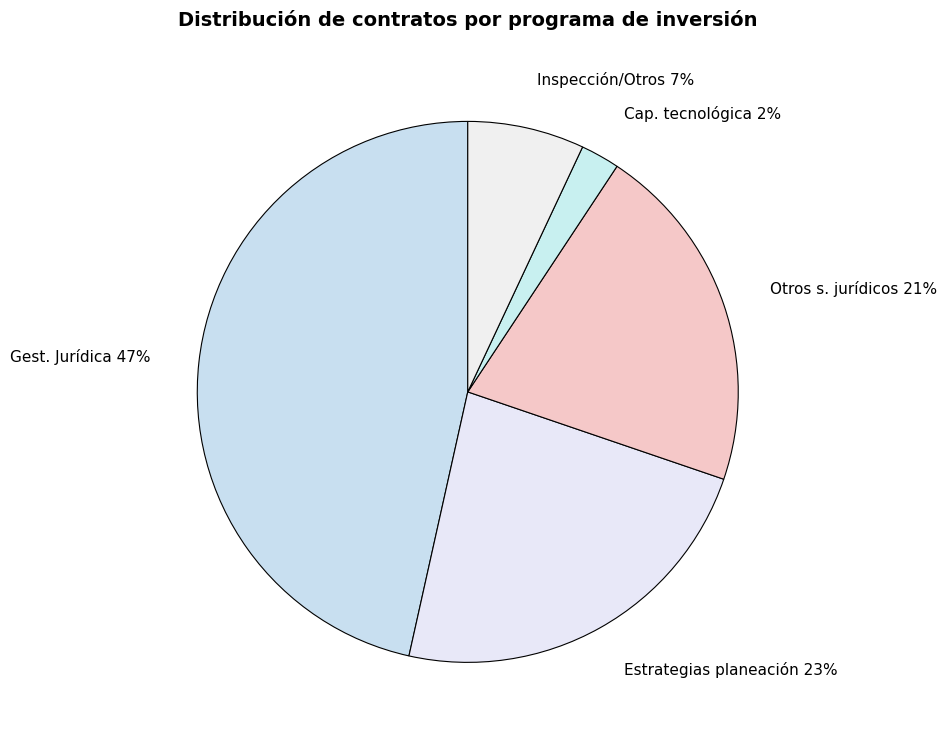

Rank the categories by value from lowest to highest.

Cap. tecnológica, Inspección/Otros, Otros s. jurídicos, Estrategias planeación, Gest. Jurídica